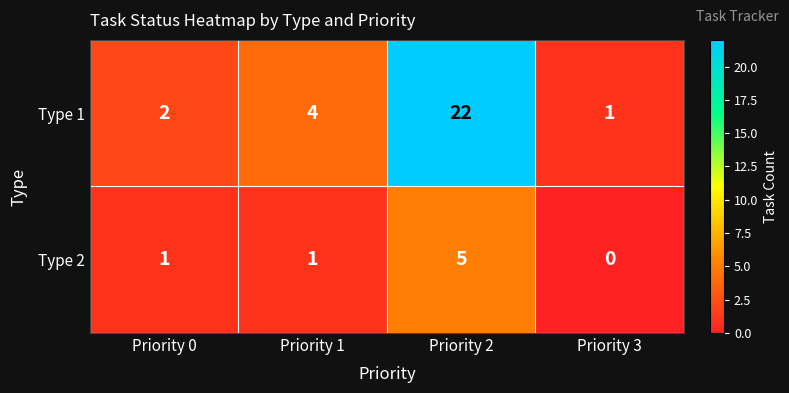

Rank the series by their average value, from lowest to highest.

Type 2, Type 1